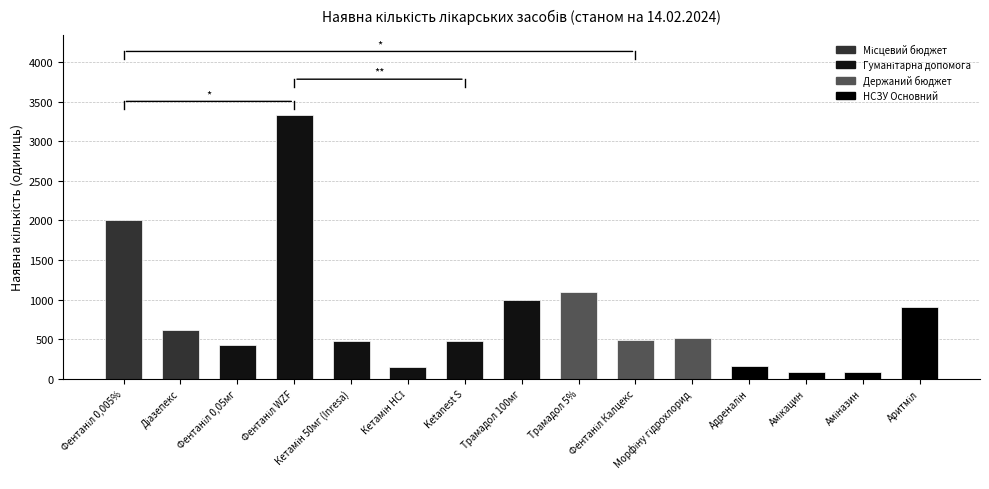

What is the difference between the second highest and second lowest values?

1909